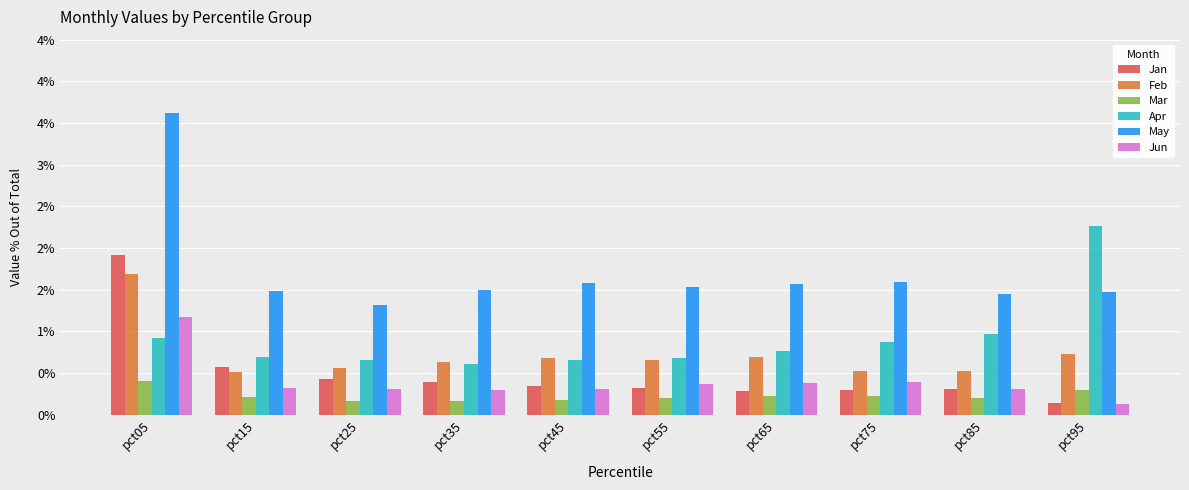

Is the value of Apr at pct25 greater than the value of Jan at pct25?

Yes